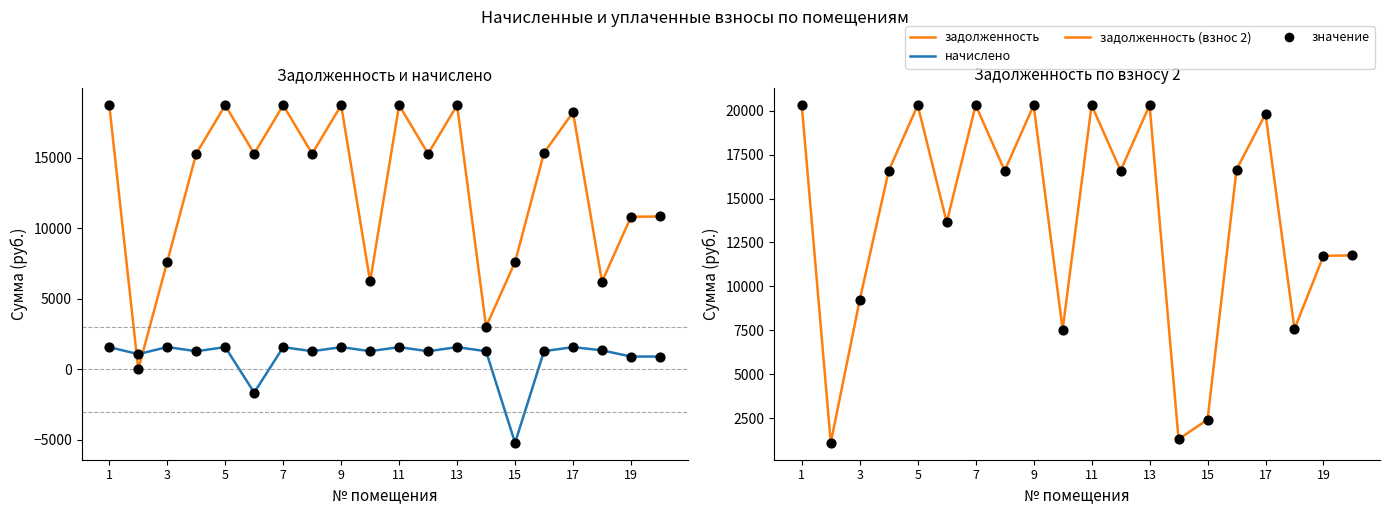

Which series contains the lowest Y value?

начислено